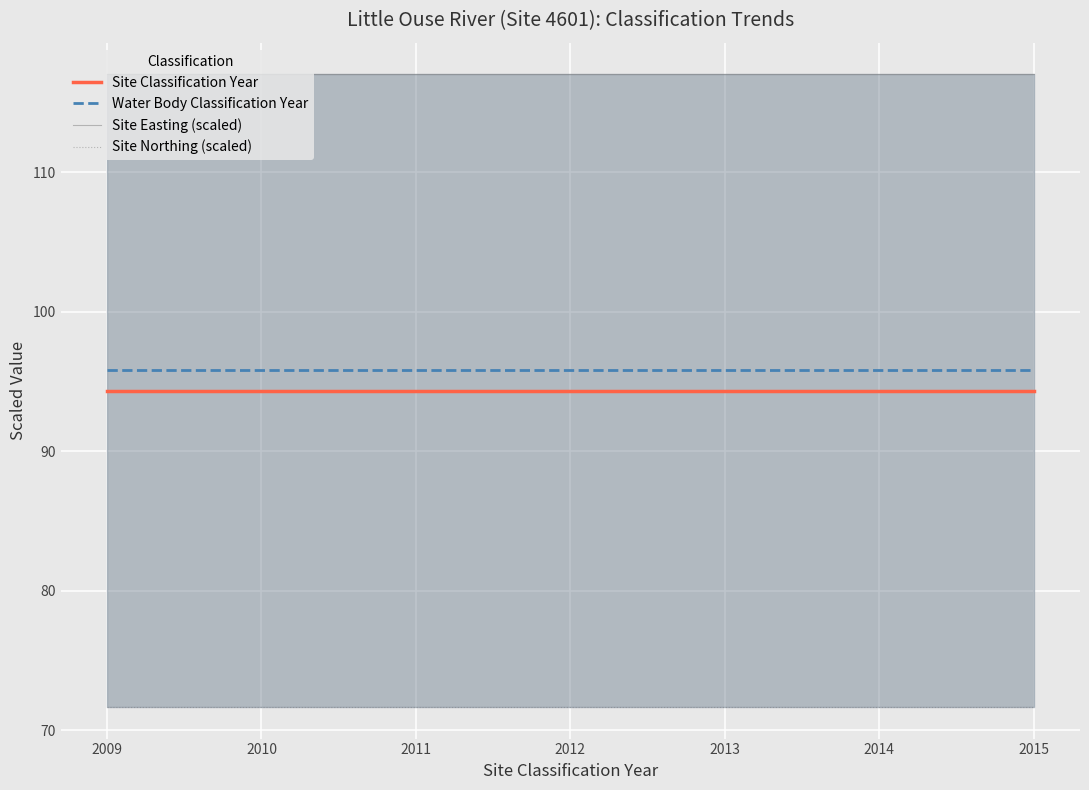

Reading right to left, what are all the values shown in this chart?

Site Classification Year: 2015=94.3	2014=94.3	2013=94.3	2012=94.3	2011=94.3	2010=94.3	2009=94.3
Water Body Classification Year: 2015=95.8	2014=95.8	2013=95.8	2012=95.8	2011=95.8	2010=95.8	2009=95.8
Site Easting (scaled): 2015=117.0	2014=117.0	2013=117.0	2012=117.0	2011=117.0	2010=117.0	2009=117.0
Site Northing (scaled): 2015=71.7	2014=71.7	2013=71.7	2012=71.7	2011=71.7	2010=71.7	2009=71.7